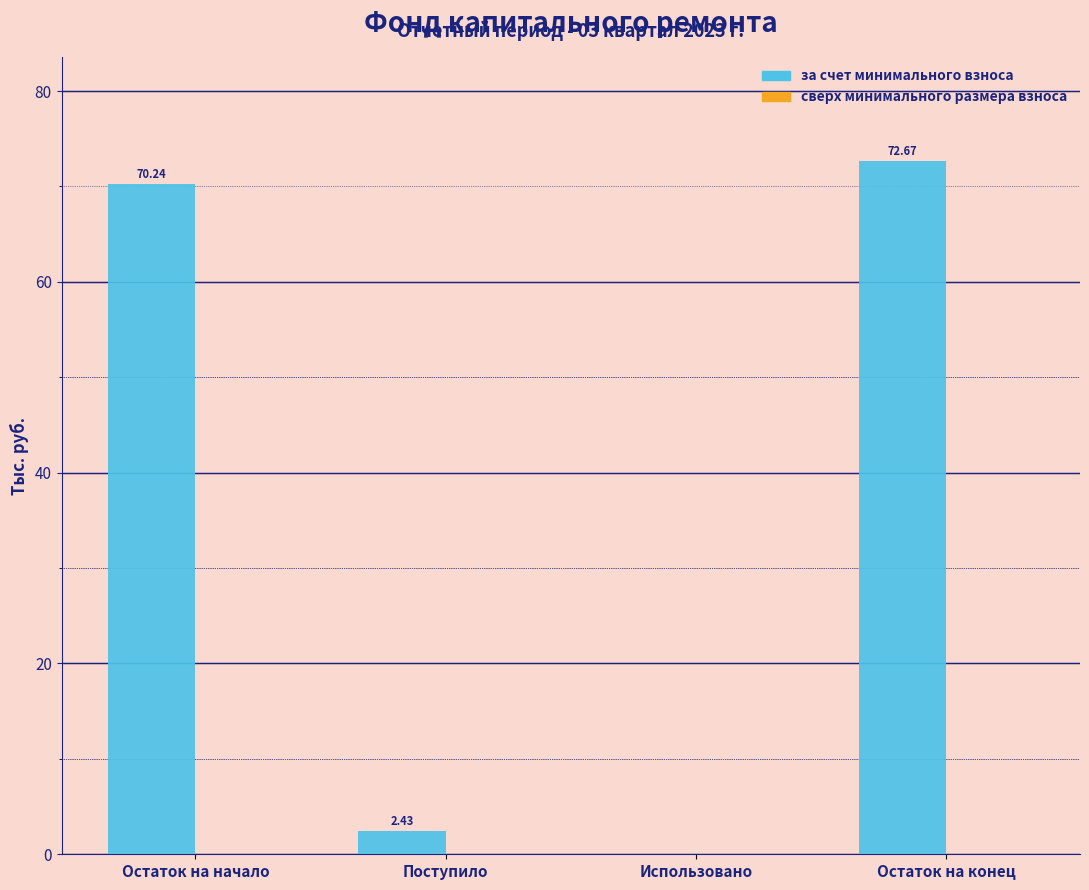

What is the sum of all values?

145.3